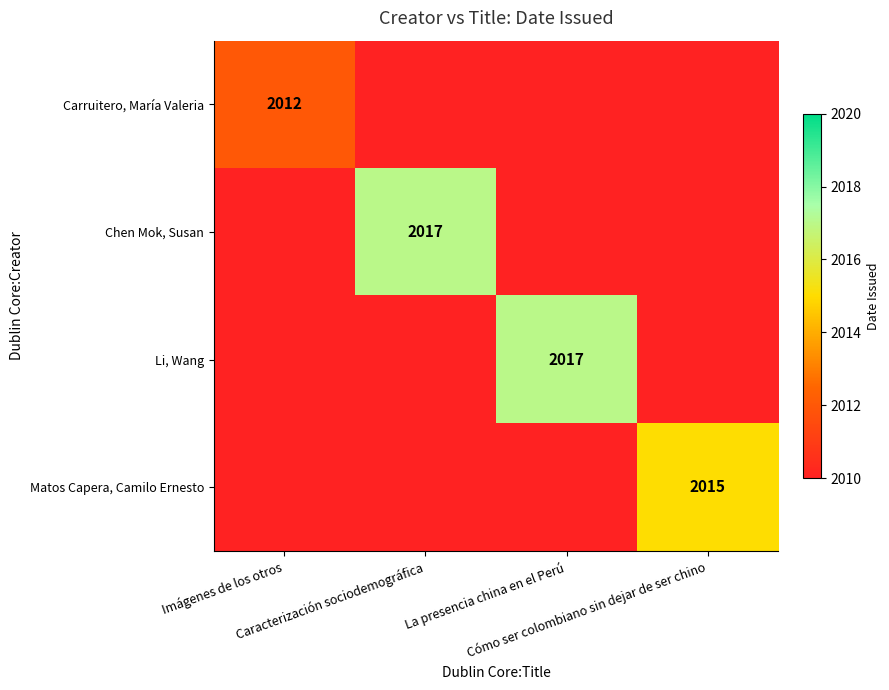

What is the sum of all Li, Wang values?

8047